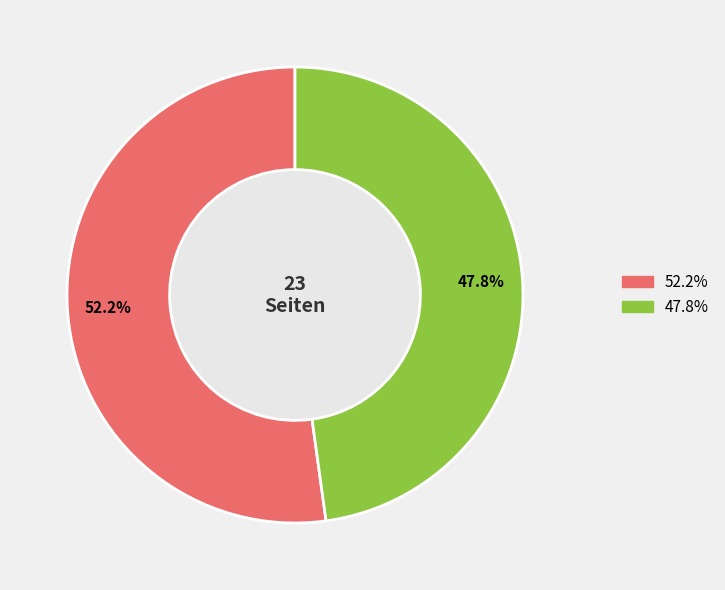

Is there any slice that represents more than half of the pie?

Yes